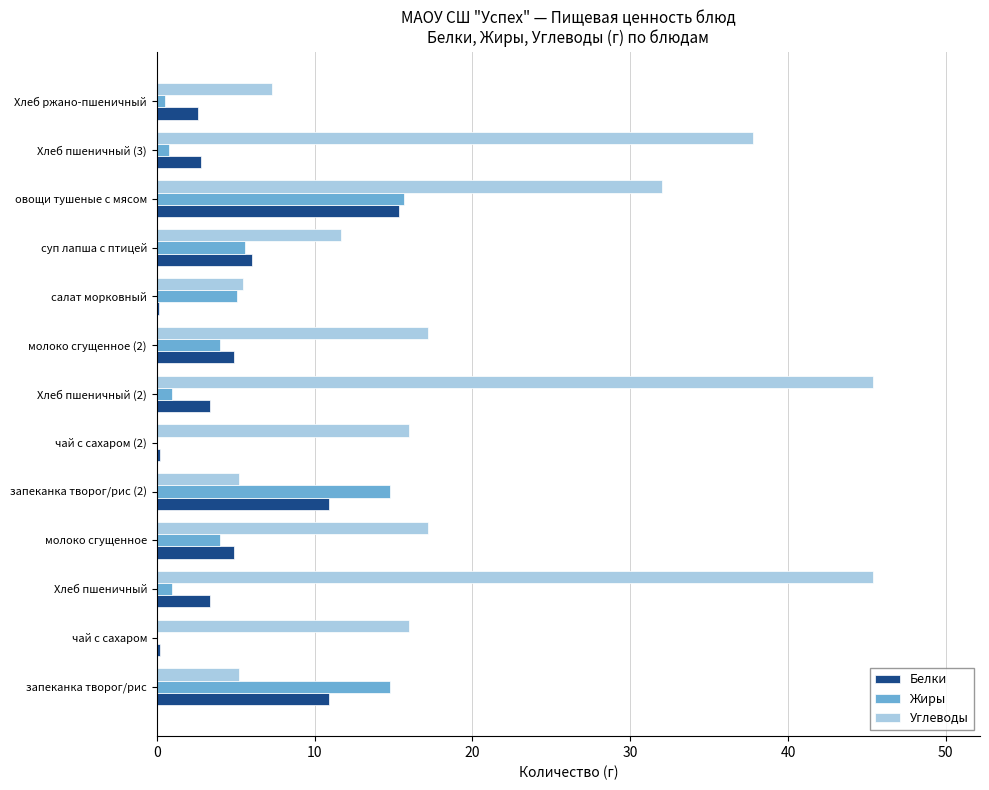

At which category is the sum across all series the highest?

овощи тушеные с мясом